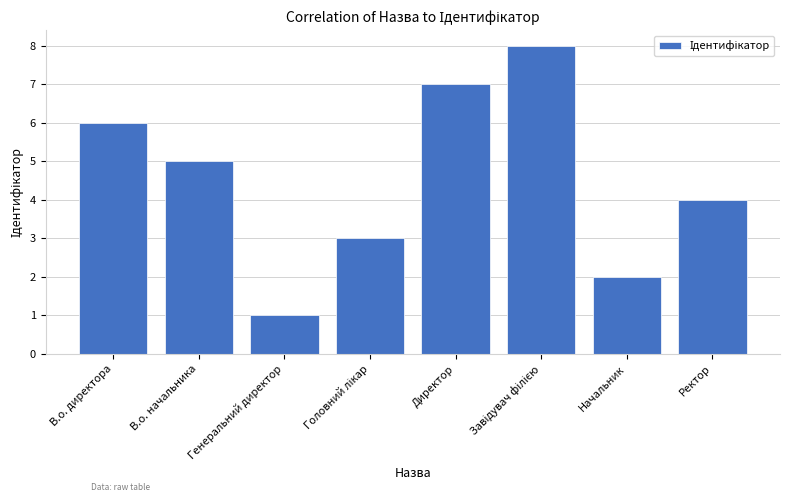

What is the sum of all values?

36